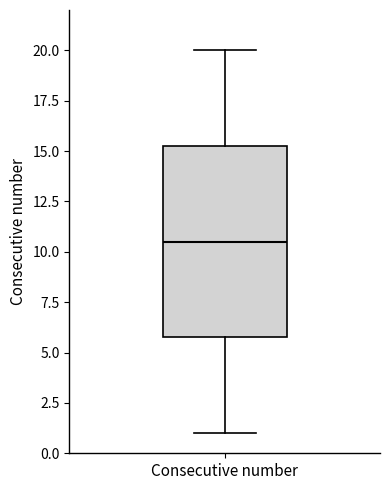

Transcribe this box plot: give where the median line is, the range the box spans, and where the two whiskers end, as read against the y-axis. The values are not printed on the chart, so give them approximately, as read against the axis.

median 10.5, box 6.0 to 15.5, whiskers 1.0 to 20.0